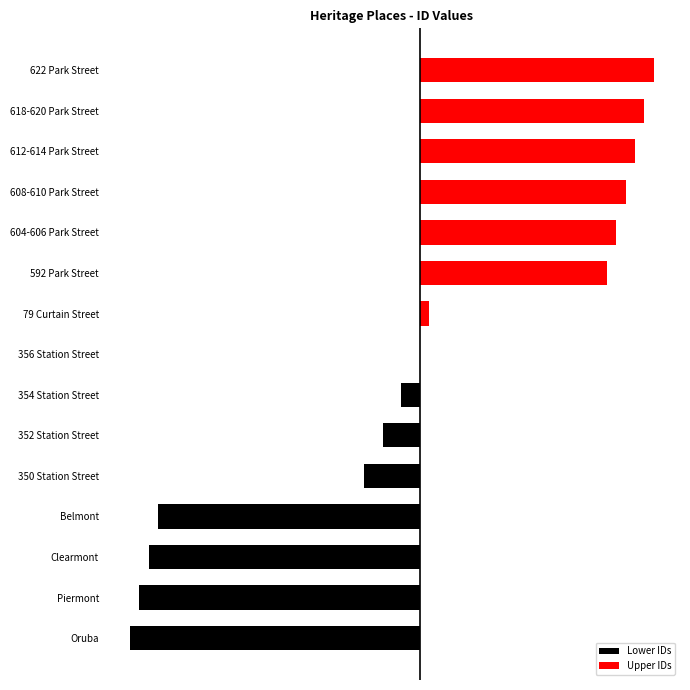

True or false: Lower IDs has a value of -30 at Piermont.

True